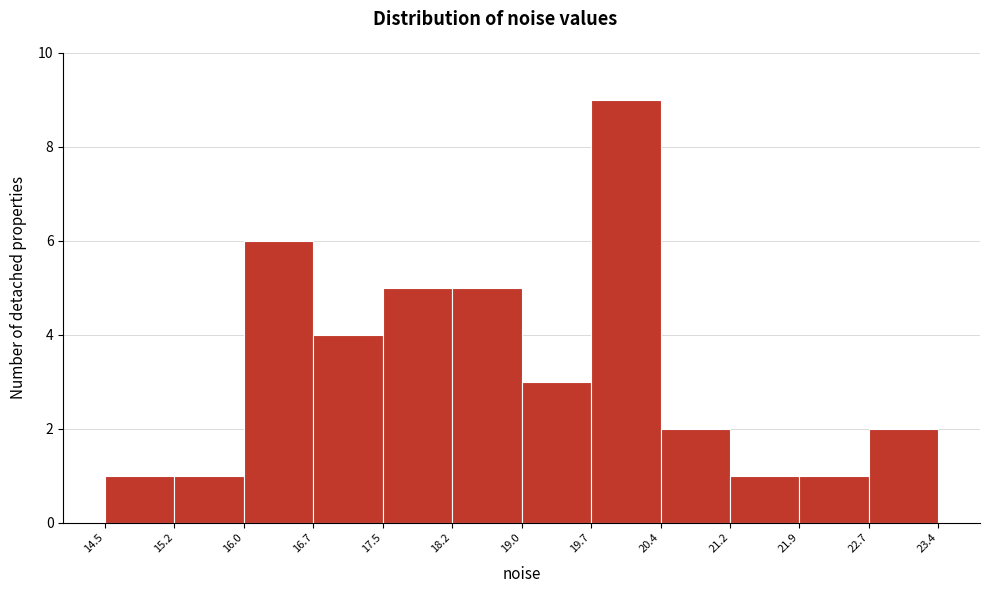

Which range on the x-axis has the tallest bar?

19.7 to 20.4